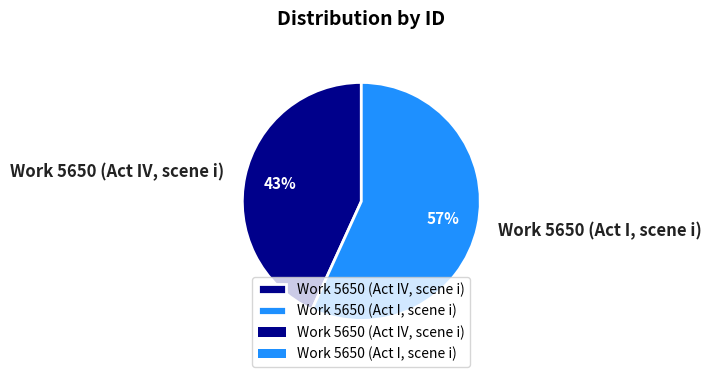

What is the largest slice in the pie chart?

Work 5650 (Act I, scene i)